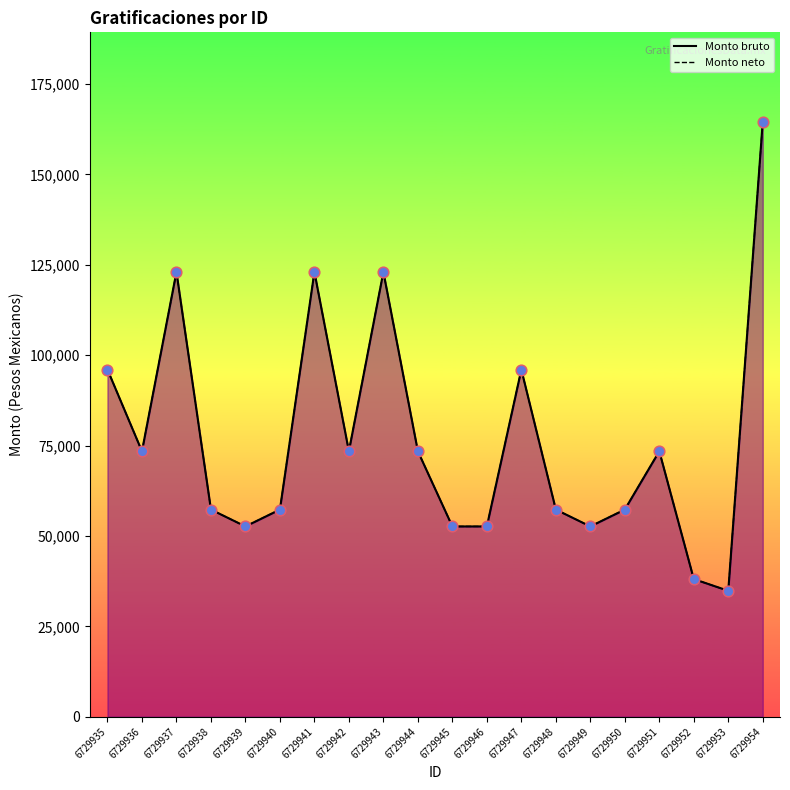

Which series reaches the maximum Y coordinate?

Monto bruto